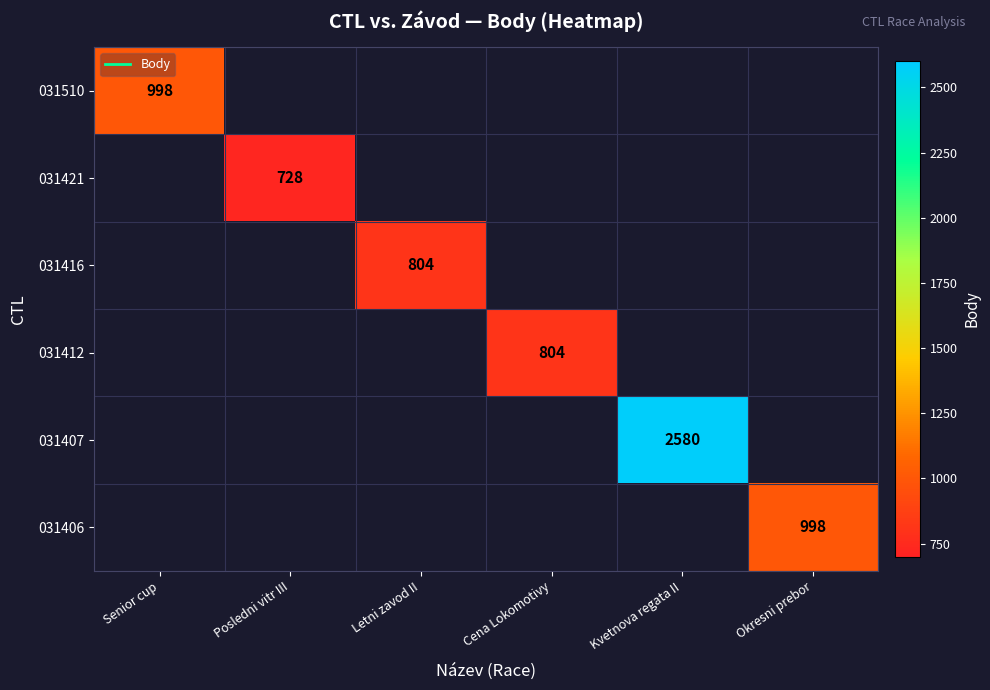

Which series has the widest spread of values?

031510